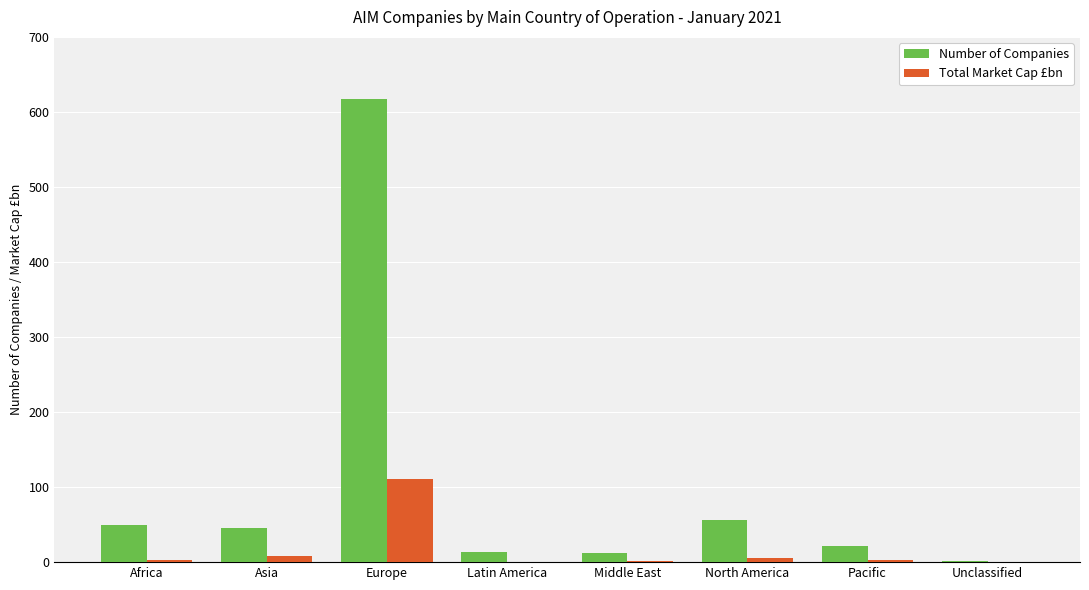

What is the sum of all Total Market Cap £bn values?

131.9